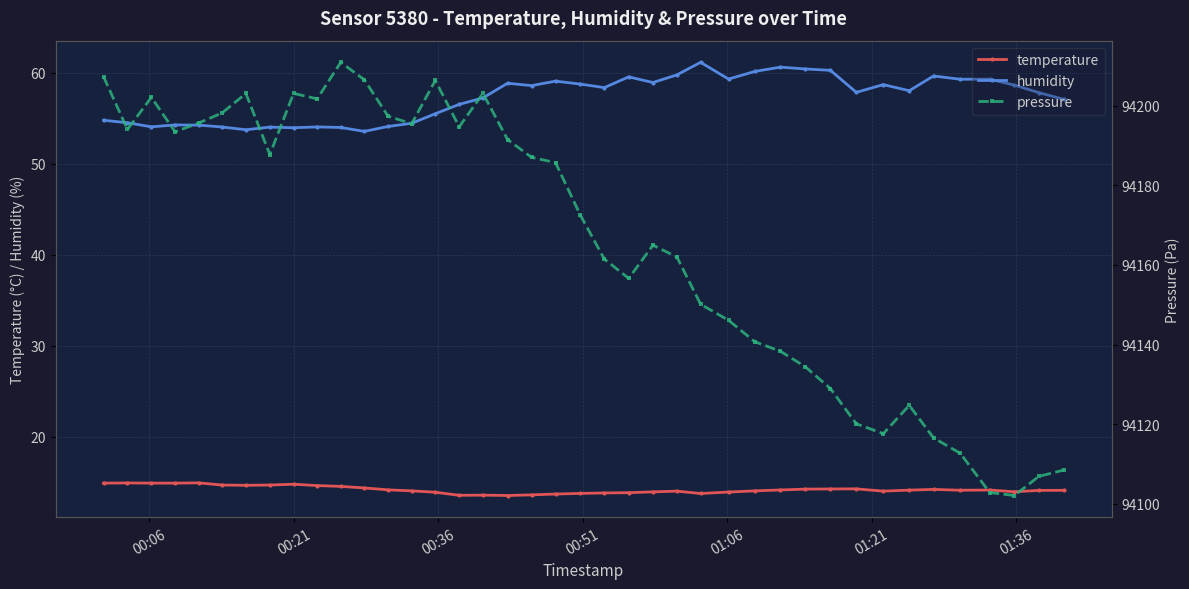

True or false: humidity has more than 1 interior local peaks.

True